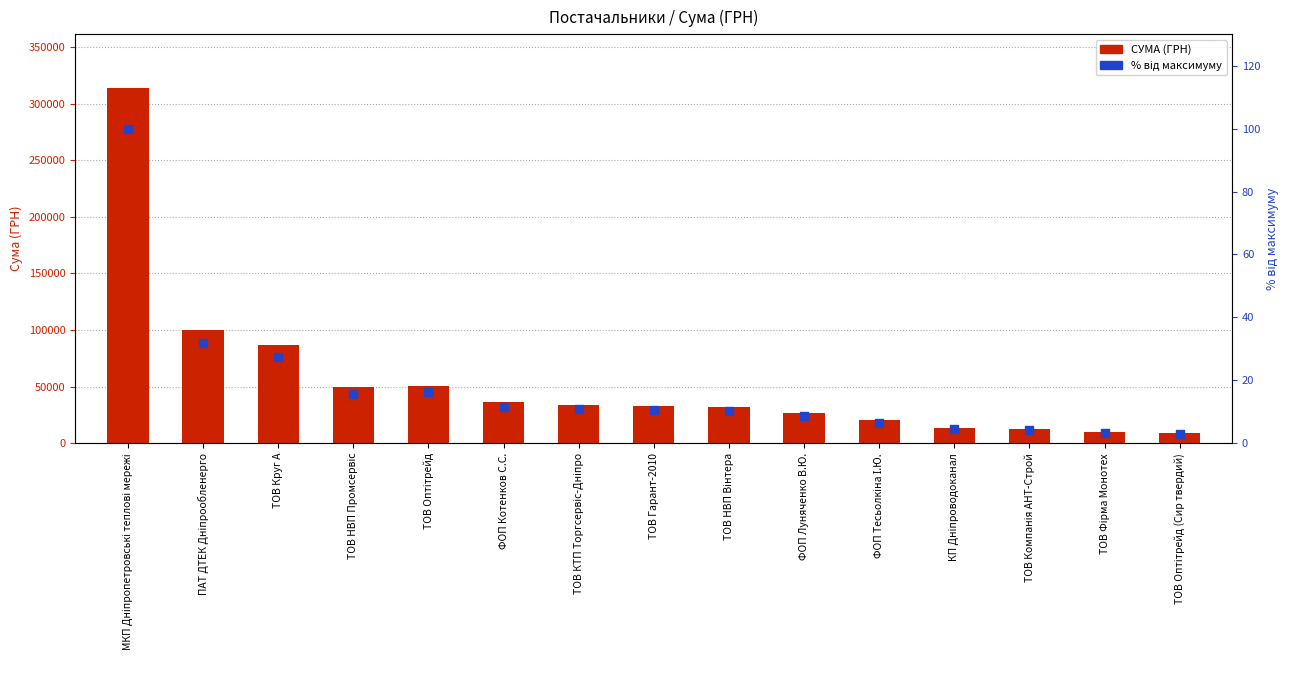

What are all the series names shown in the legend?

СУМА (ГРН), % від максимуму